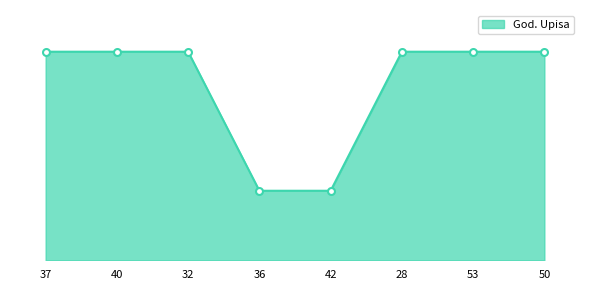

What is the ratio of the value at 37 to the value at 53?

1.0